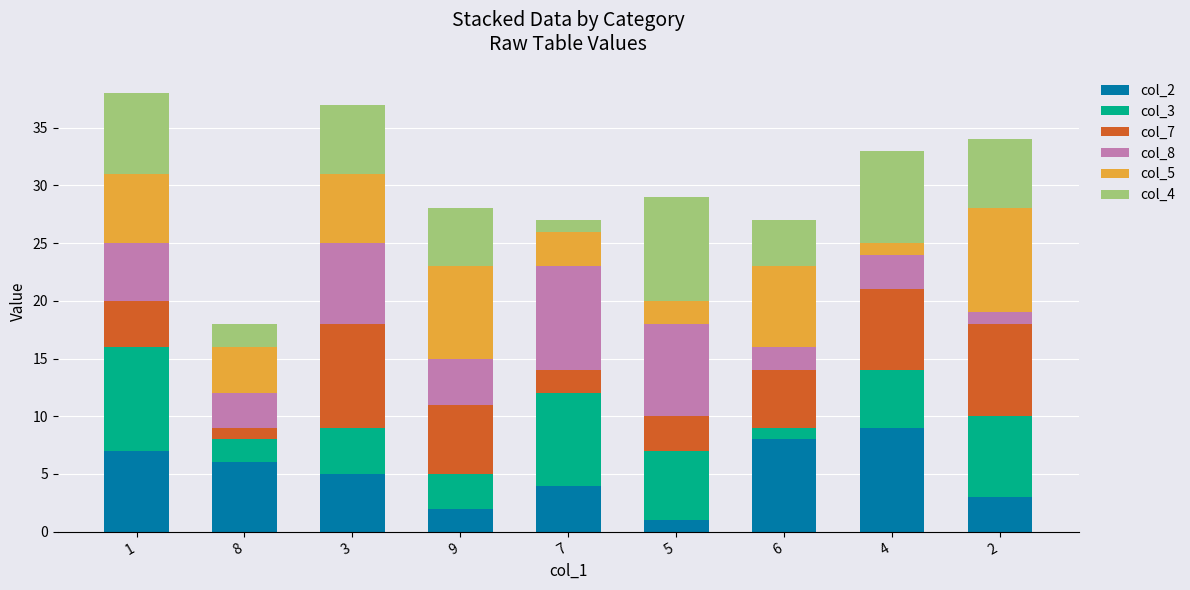

How many distinct data groups are displayed?

6